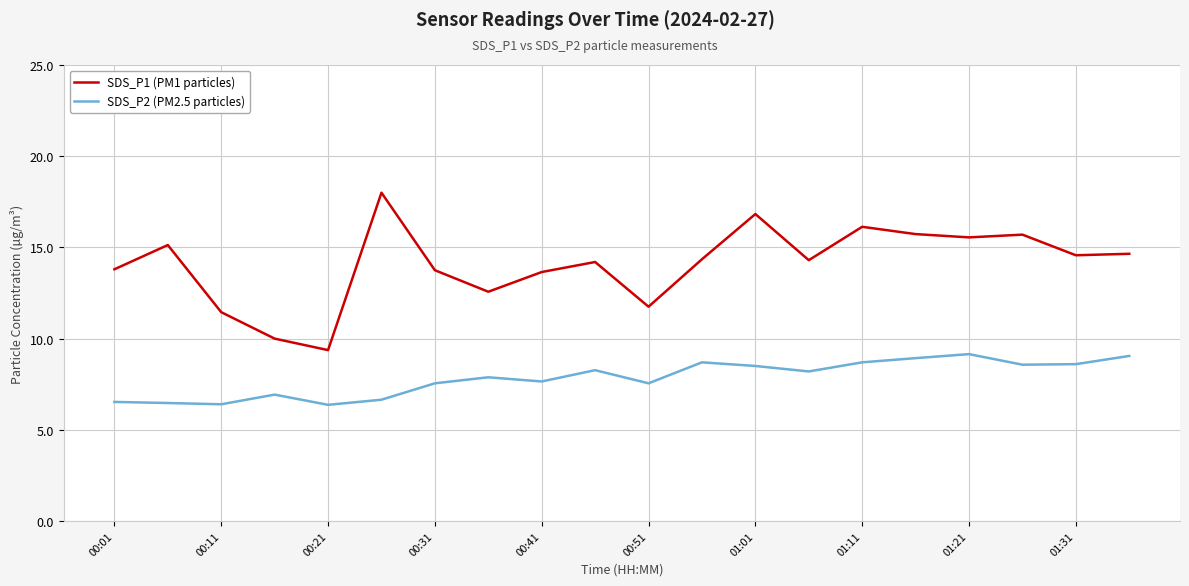

What are all the series names shown in the legend?

SDS_P1 (PM1 particles), SDS_P2 (PM2.5 particles)